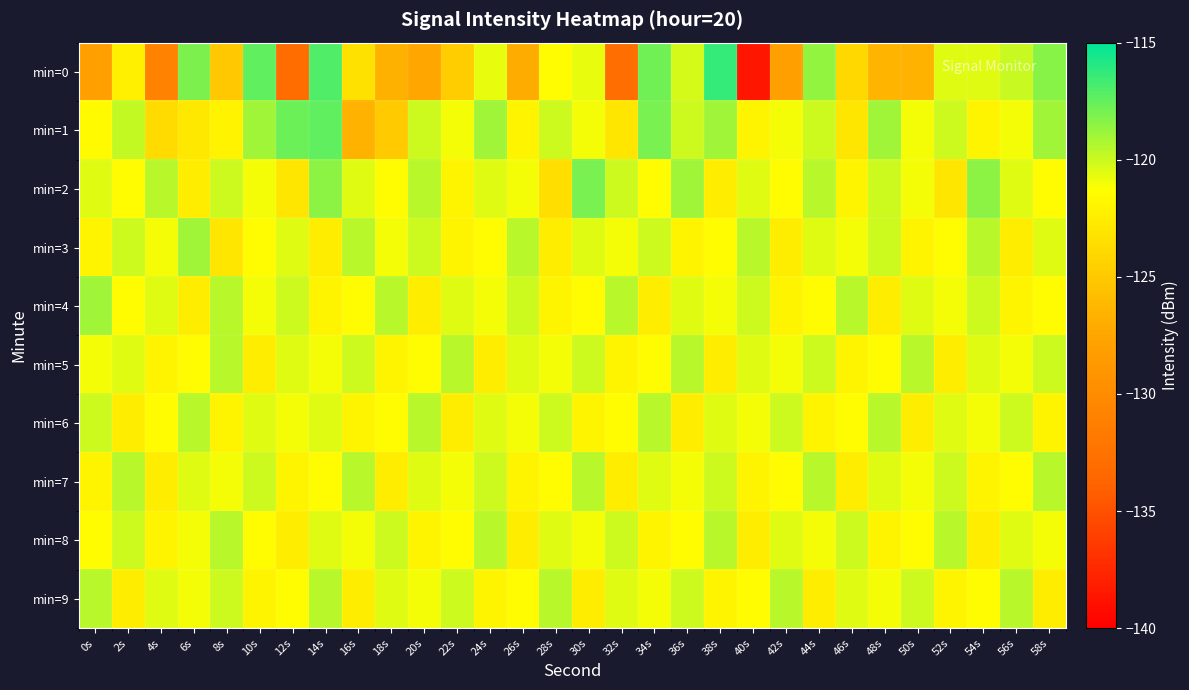

Reading left to right, list all the values displayed in this chart.

min=0: 0s=-128.1	2s=-122.3	4s=-131.0	6s=-118.1	8s=-125.1	10s=-117.4	12s=-133.0	14s=-117.0	16s=-123.4	18s=-126.7	20s=-127.4	22s=-124.7	24s=-120.7	26s=-127.0	28s=-121.5	30s=-120.7	32s=-132.9	34s=-117.8	36s=-120.2	38s=-116.4	40s=-138.6	42s=-128.1	44s=-118.7	46s=-124.0	48s=-126.5	50s=-126.6	52s=-120.5	54s=-120.5	56s=-120.0	58s=-118.3
min=1: 0s=-121.6	2s=-119.9	4s=-123.8	6s=-122.9	8s=-122.1	10s=-118.9	12s=-117.7	14s=-117.3	16s=-126.5	18s=-124.9	20s=-120.0	22s=-121.0	24s=-119.0	26s=-122.0	28s=-120.0	30s=-121.0	32s=-123.0	34s=-118.0	36s=-120.0	38s=-119.0	40s=-122.0	42s=-121.0	44s=-120.0	46s=-123.0	48s=-119.0	50s=-121.0	52s=-120.0	54s=-122.0	56s=-121.0	58s=-119.0
min=2: 0s=-120.5	2s=-121.5	4s=-119.5	6s=-122.5	8s=-120.0	10s=-121.0	12s=-123.0	14s=-118.5	16s=-120.5	18s=-121.5	20s=-119.5	22s=-122.0	24s=-120.5	26s=-121.0	28s=-123.5	30s=-118.0	32s=-120.0	34s=-121.5	36s=-119.0	38s=-122.5	40s=-120.5	42s=-121.5	44s=-119.5	46s=-122.0	48s=-120.0	50s=-121.0	52s=-123.0	54s=-118.5	56s=-120.5	58s=-121.5
min=3: 0s=-122.0	2s=-120.0	4s=-121.0	6s=-119.0	8s=-123.0	10s=-121.5	12s=-120.5	14s=-122.5	16s=-119.5	18s=-121.0	20s=-120.0	22s=-122.0	24s=-121.5	26s=-119.5	28s=-122.5	30s=-120.5	32s=-121.0	34s=-120.0	36s=-122.0	38s=-121.5	40s=-119.5	42s=-122.5	44s=-120.5	46s=-121.0	48s=-120.0	50s=-122.0	52s=-121.5	54s=-119.5	56s=-122.5	58s=-120.5
min=4: 0s=-119.0	2s=-121.5	4s=-120.5	6s=-122.5	8s=-119.5	10s=-121.0	12s=-120.0	14s=-122.0	16s=-121.5	18s=-119.5	20s=-122.5	22s=-120.5	24s=-121.0	26s=-120.0	28s=-122.0	30s=-121.5	32s=-119.5	34s=-122.5	36s=-120.5	38s=-121.0	40s=-120.0	42s=-122.0	44s=-121.5	46s=-119.5	48s=-122.5	50s=-120.5	52s=-121.0	54s=-120.0	56s=-122.0	58s=-121.5
min=5: 0s=-121.0	2s=-120.5	4s=-122.0	6s=-121.5	8s=-119.5	10s=-122.5	12s=-120.5	14s=-121.0	16s=-120.0	18s=-122.0	20s=-121.5	22s=-119.5	24s=-122.5	26s=-120.5	28s=-121.0	30s=-120.0	32s=-122.0	34s=-121.5	36s=-119.5	38s=-122.5	40s=-120.5	42s=-121.0	44s=-120.0	46s=-122.0	48s=-121.5	50s=-119.5	52s=-122.5	54s=-120.5	56s=-121.0	58s=-120.0
min=6: 0s=-120.0	2s=-122.5	4s=-121.5	6s=-119.5	8s=-122.0	10s=-120.5	12s=-121.0	14s=-120.5	16s=-122.0	18s=-121.5	20s=-119.5	22s=-122.5	24s=-120.5	26s=-121.0	28s=-120.0	30s=-122.0	32s=-121.5	34s=-119.5	36s=-122.5	38s=-120.5	40s=-121.0	42s=-120.0	44s=-122.0	46s=-121.5	48s=-119.5	50s=-122.5	52s=-120.5	54s=-121.0	56s=-120.0	58s=-122.0
min=7: 0s=-122.0	2s=-119.5	4s=-122.5	6s=-120.5	8s=-121.0	10s=-120.0	12s=-122.0	14s=-121.5	16s=-119.5	18s=-122.5	20s=-120.5	22s=-121.0	24s=-120.0	26s=-122.0	28s=-121.5	30s=-119.5	32s=-122.5	34s=-120.5	36s=-121.0	38s=-120.0	40s=-122.0	42s=-121.5	44s=-119.5	46s=-122.5	48s=-120.5	50s=-121.0	52s=-120.0	54s=-122.0	56s=-121.5	58s=-119.5
min=8: 0s=-121.5	2s=-120.0	4s=-122.0	6s=-121.0	8s=-119.5	10s=-121.5	12s=-122.5	14s=-120.5	16s=-121.0	18s=-120.0	20s=-122.0	22s=-121.5	24s=-119.5	26s=-122.5	28s=-120.5	30s=-121.0	32s=-120.0	34s=-122.0	36s=-121.5	38s=-119.5	40s=-122.5	42s=-120.5	44s=-121.0	46s=-120.0	48s=-122.0	50s=-121.5	52s=-119.5	54s=-122.5	56s=-120.5	58s=-121.0
min=9: 0s=-119.5	2s=-122.5	4s=-120.5	6s=-121.0	8s=-120.0	10s=-122.0	12s=-121.5	14s=-119.5	16s=-122.5	18s=-120.5	20s=-121.0	22s=-120.0	24s=-122.0	26s=-121.5	28s=-119.5	30s=-122.5	32s=-120.5	34s=-121.0	36s=-120.0	38s=-122.0	40s=-121.5	42s=-119.5	44s=-122.5	46s=-120.5	48s=-121.0	50s=-120.0	52s=-122.0	54s=-121.5	56s=-119.5	58s=-122.5